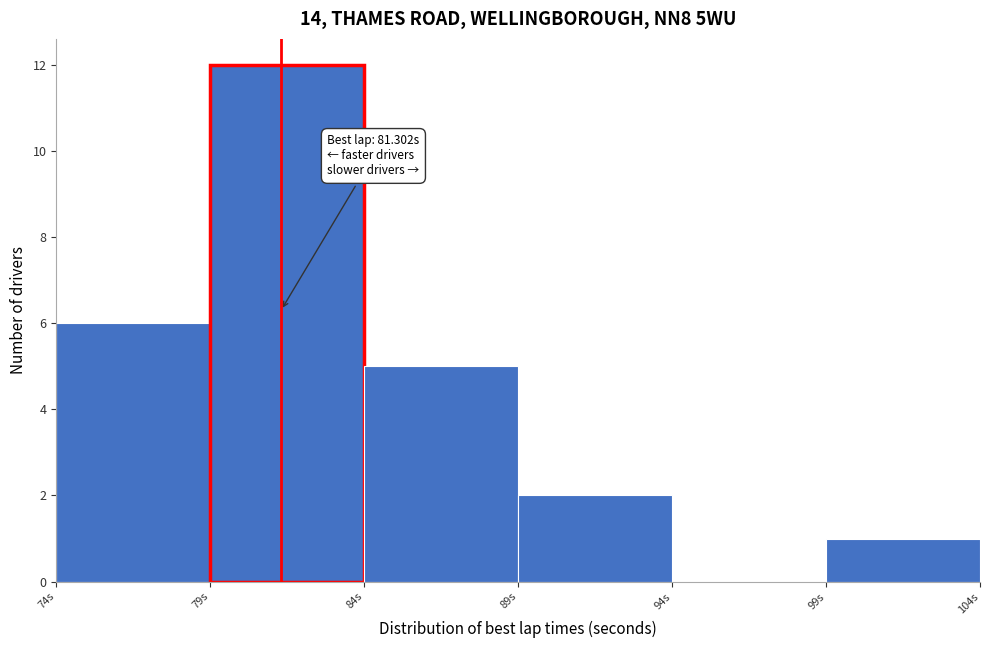

Over which range of the x-axis is the bar tallest?

79 to 84